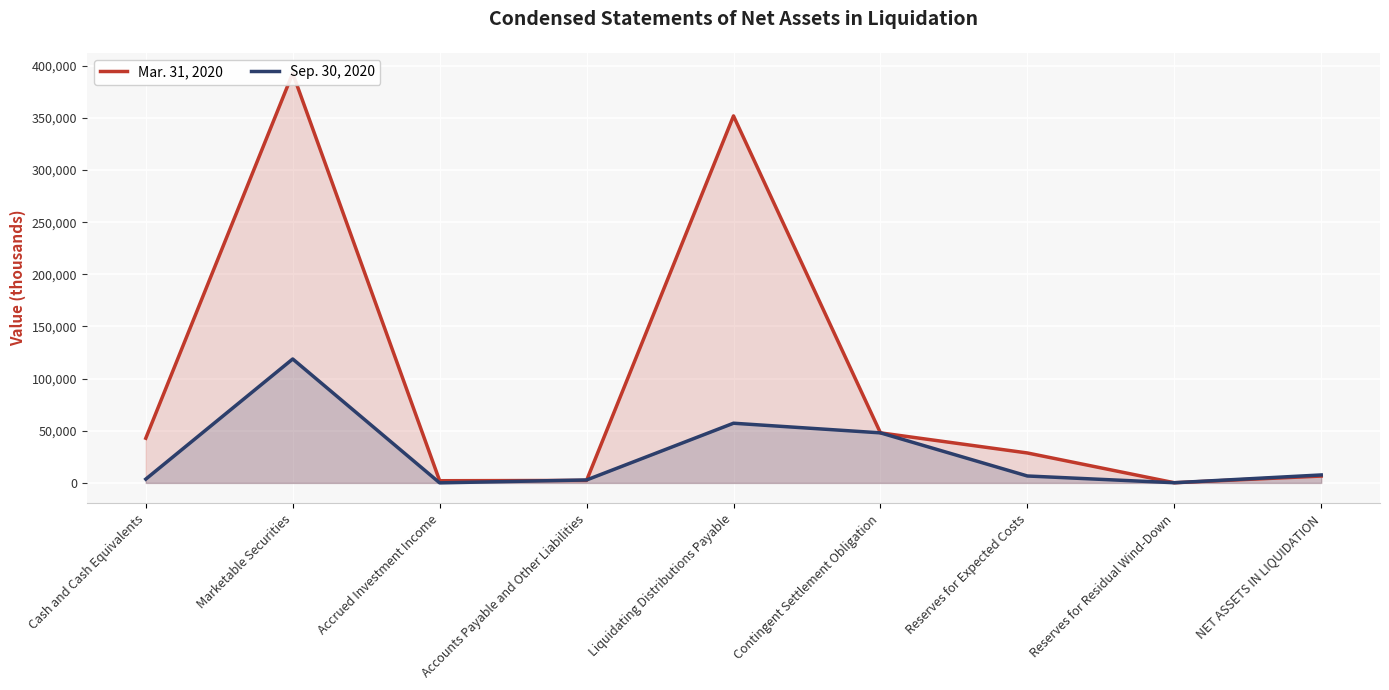

True or false: Sep. 30, 2020 has a value of 5210 at Cash and Cash Equivalents.

False